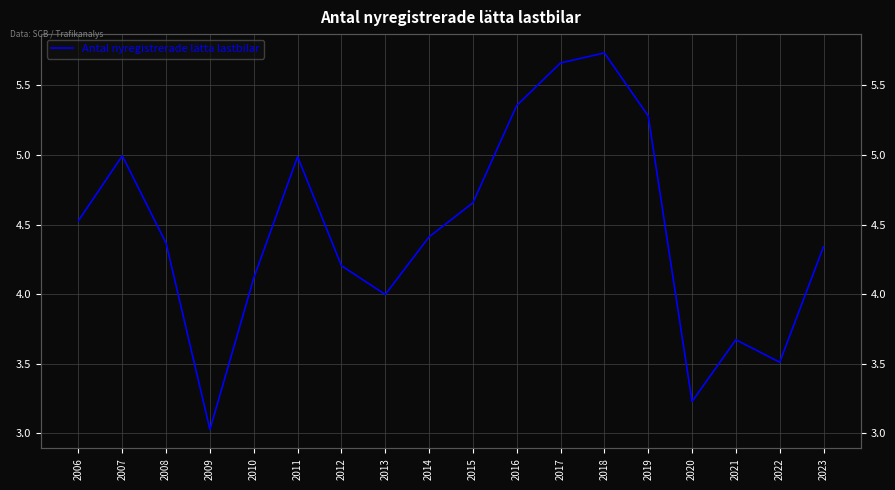

What is the difference between the maximum and minimum values?

2.7